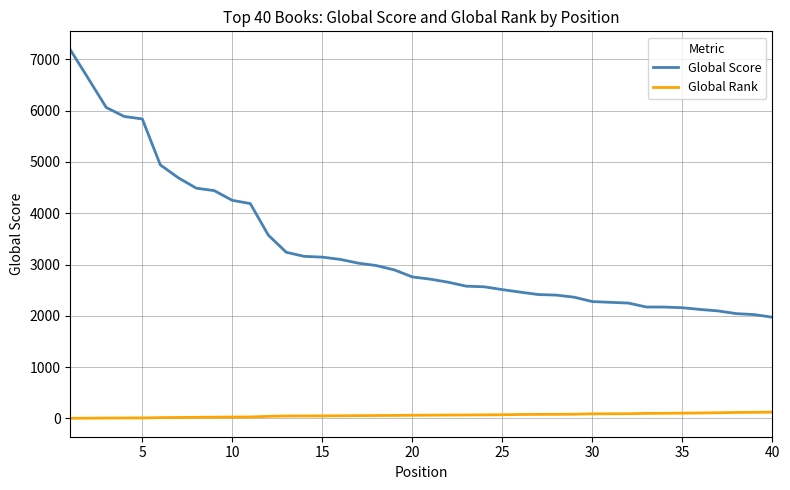

Which series has the widest spread of values?

Global Score